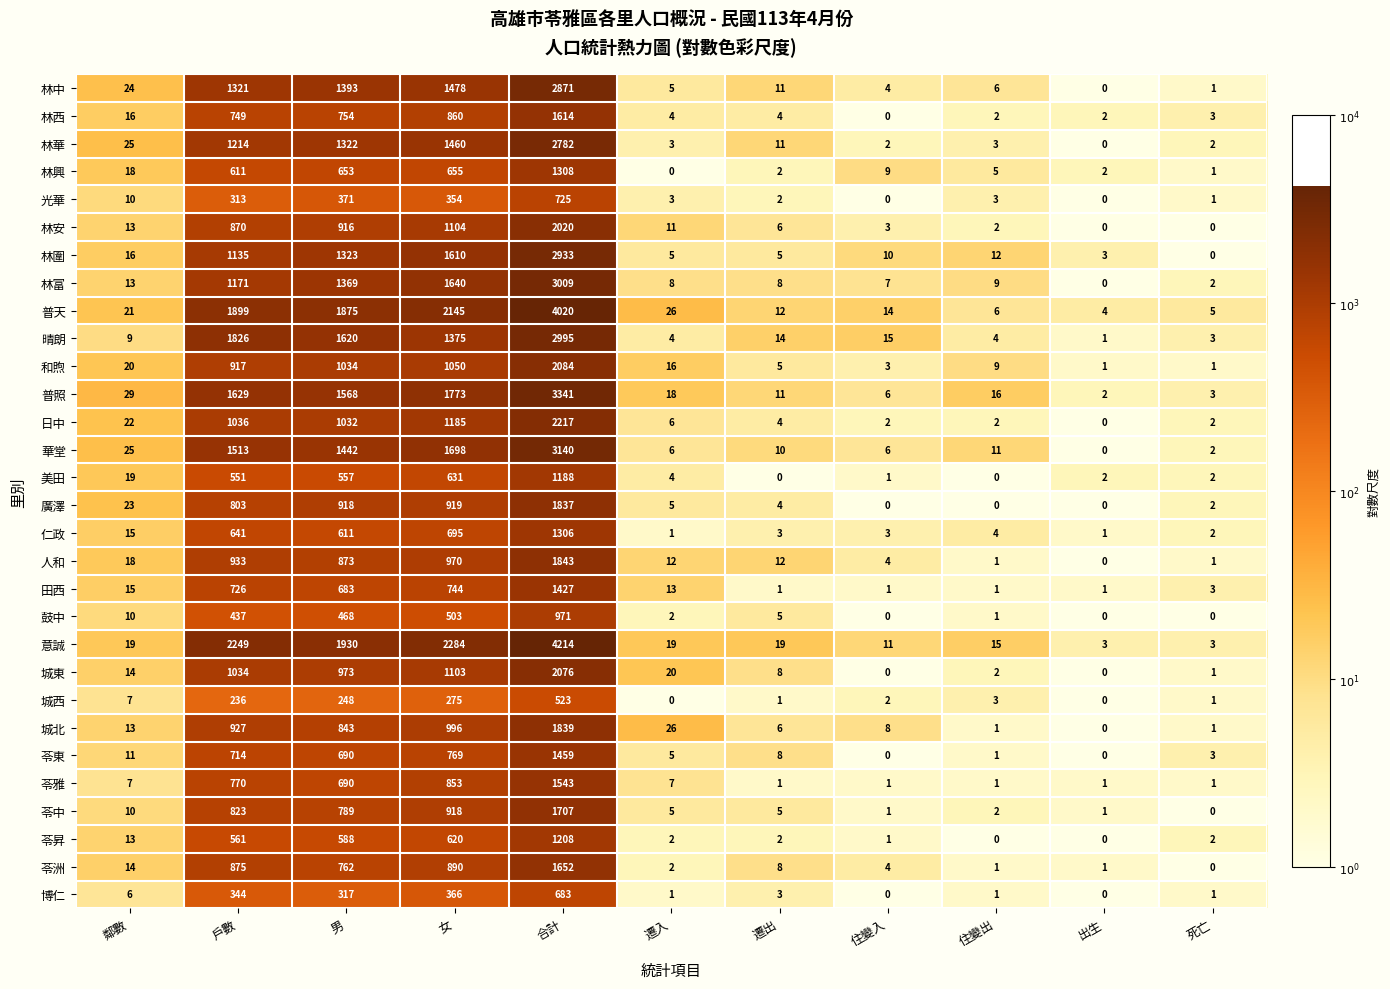

Which label corresponds to the largest value in the chart?

合計